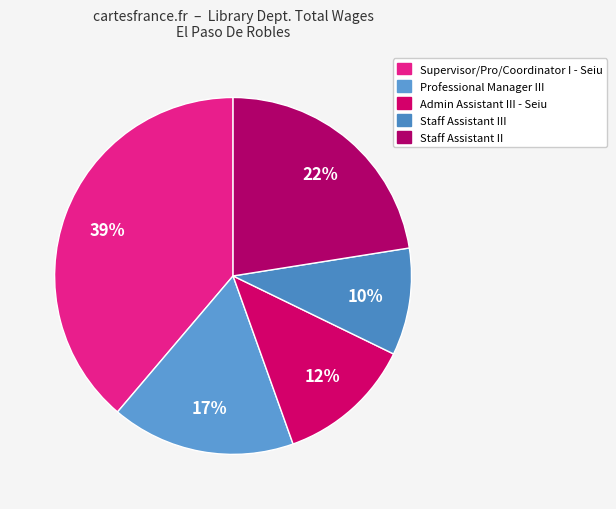

What is the change in value from Professional Manager III to Staff Assistant III?

-32340